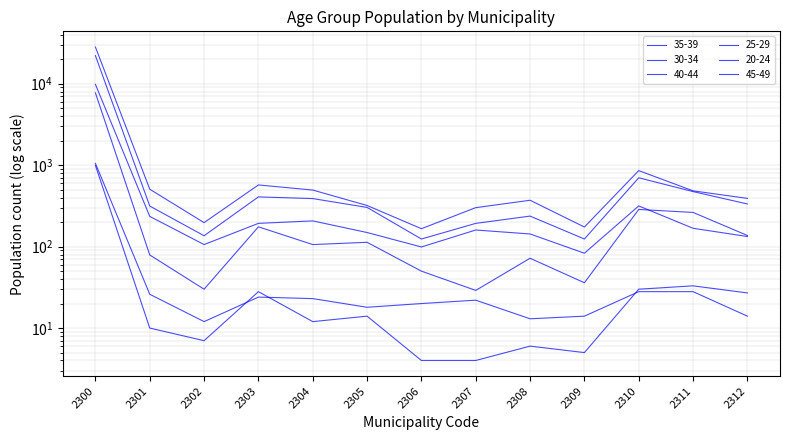

Reading right to left, transcribe all the data shown in this chart.

35-39: 391	484	858	174	371	301	166	320	495	572	197	507	28248
30-34: 334	474	700	124	237	193	124	303	389	408	136	315	22122
40-44: 133	168	316	83	143	160	99	149	207	193	106	235	9828
25-29: 137	263	286	36	72	29	50	113	106	175	30	79	7727
20-24: 27	33	30	5	6	4	4	14	12	28	7	10	994
45-49: 14	28	28	14	13	22	20	18	23	24	12	26	1053